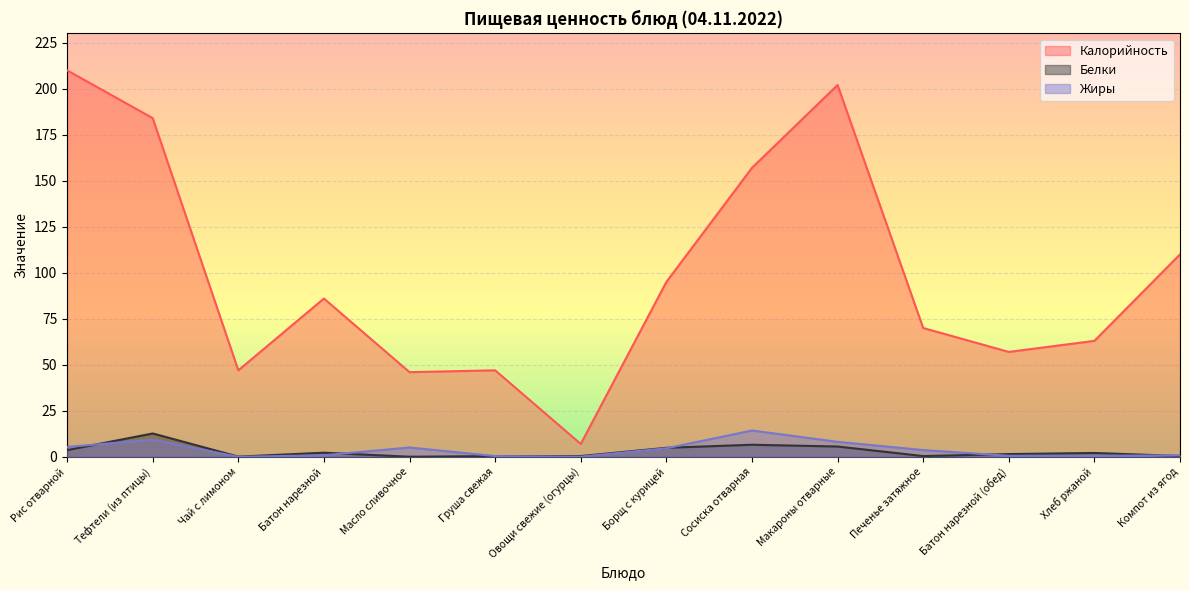

What is the difference between the second highest and minimum values in the Калорийность series?

195.0